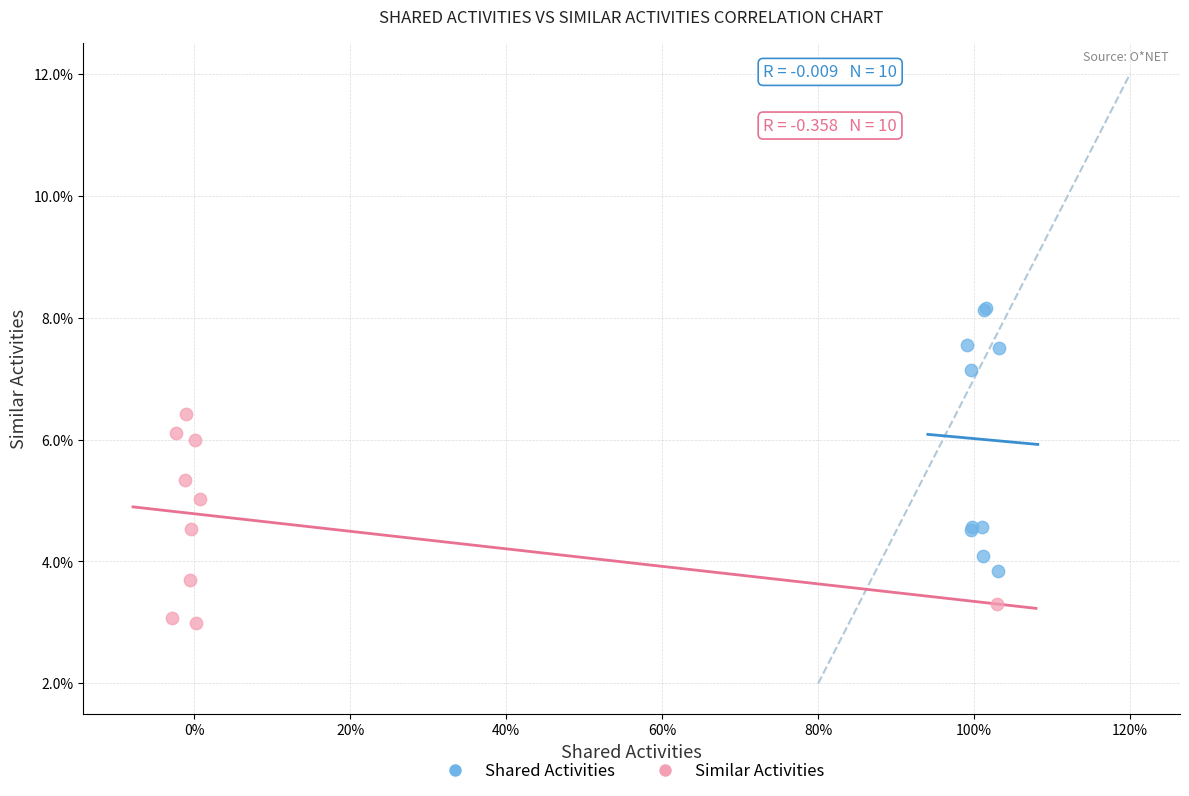

What are all the series names shown in the legend?

Shared Activities, Similar Activities